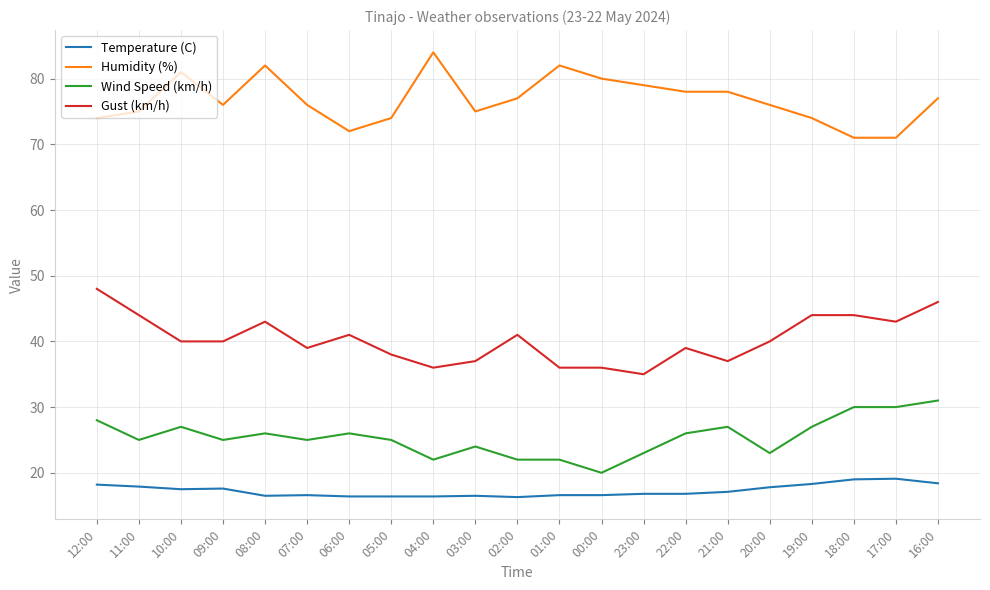

How many lines are shown in the chart?

4